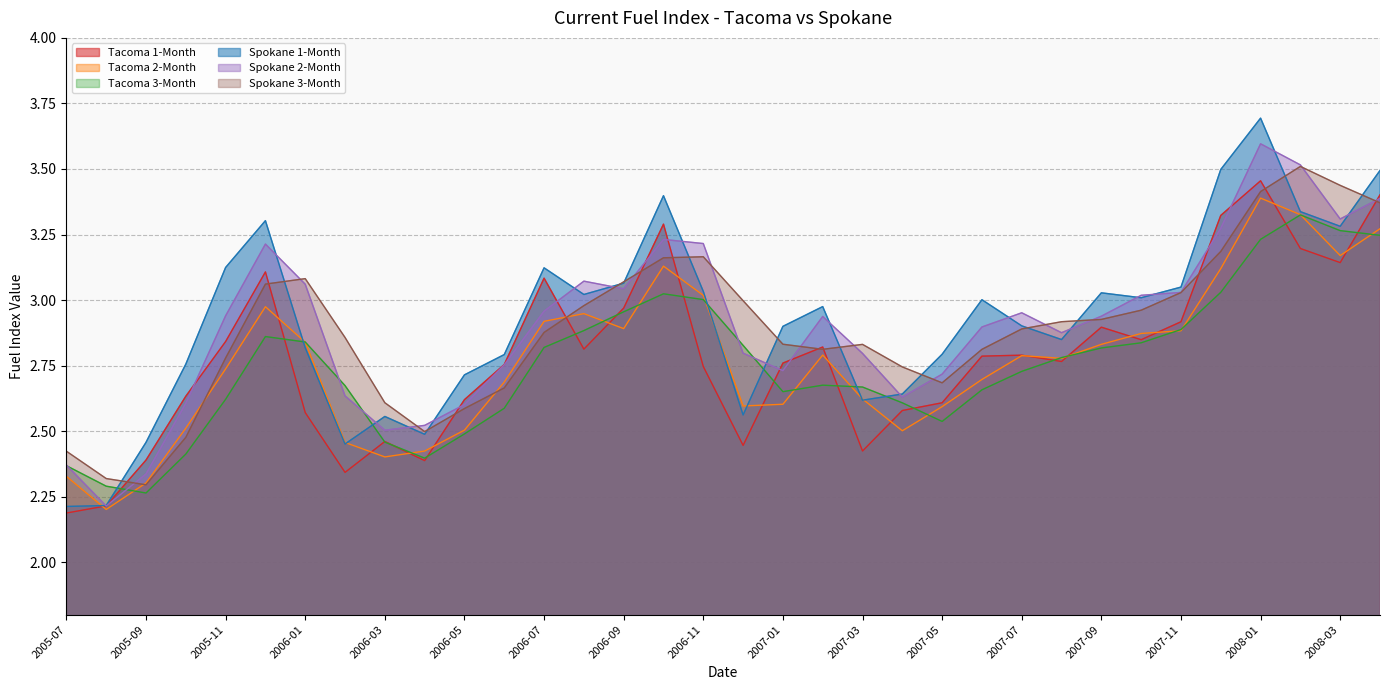

Reading right to left, list all the values displayed in this chart.

Tacoma 1-Month: 2008-04=3.4	2008-03=3.1	2008-02=3.2	2008-01=3.5	2007-12=3.3	2007-11=2.9	2007-10=2.8	2007-09=2.9	2007-08=2.8	2007-07=2.8	2007-06=2.8	2007-05=2.6	2007-04=2.6	2007-03=2.4	2007-02=2.8	2007-01=2.8	2006-12=2.4	2006-11=2.7	2006-10=3.3	2006-09=3.0	2006-08=2.8	2006-07=3.1	2006-06=2.8	2006-05=2.6	2006-04=2.4	2006-03=2.5	2006-02=2.3	2006-01=2.6	2005-12=3.1	2005-11=2.8	2005-10=2.6	2005-09=2.4	2005-08=2.2	2005-07=2.2
Tacoma 2-Month: 2008-04=3.3	2008-03=3.2	2008-02=3.3	2008-01=3.4	2007-12=3.1	2007-11=2.9	2007-10=2.9	2007-09=2.8	2007-08=2.8	2007-07=2.8	2007-06=2.7	2007-05=2.6	2007-04=2.5	2007-03=2.6	2007-02=2.8	2007-01=2.6	2006-12=2.6	2006-11=3.0	2006-10=3.1	2006-09=2.9	2006-08=2.9	2006-07=2.9	2006-06=2.7	2006-05=2.5	2006-04=2.4	2006-03=2.4	2006-02=2.5	2006-01=2.8	2005-12=3.0	2005-11=2.7	2005-10=2.5	2005-09=2.3	2005-08=2.2	2005-07=2.3
Tacoma 3-Month: 2008-04=3.2	2008-03=3.3	2008-02=3.3	2008-01=3.2	2007-12=3.0	2007-11=2.9	2007-10=2.8	2007-09=2.8	2007-08=2.8	2007-07=2.7	2007-06=2.7	2007-05=2.5	2007-04=2.6	2007-03=2.7	2007-02=2.7	2007-01=2.7	2006-12=2.8	2006-11=3.0	2006-10=3.0	2006-09=3.0	2006-08=2.9	2006-07=2.8	2006-06=2.6	2006-05=2.5	2006-04=2.4	2006-03=2.5	2006-02=2.7	2006-01=2.8	2005-12=2.9	2005-11=2.6	2005-10=2.4	2005-09=2.3	2005-08=2.3	2005-07=2.4
Spokane 1-Month: 2008-04=3.5	2008-03=3.3	2008-02=3.3	2008-01=3.7	2007-12=3.5	2007-11=3.0	2007-10=3.0	2007-09=3.0	2007-08=2.8	2007-07=2.9	2007-06=3.0	2007-05=2.8	2007-04=2.6	2007-03=2.6	2007-02=3.0	2007-01=2.9	2006-12=2.6	2006-11=3.0	2006-10=3.4	2006-09=3.1	2006-08=3.0	2006-07=3.1	2006-06=2.8	2006-05=2.7	2006-04=2.5	2006-03=2.6	2006-02=2.5	2006-01=2.8	2005-12=3.3	2005-11=3.1	2005-10=2.8	2005-09=2.5	2005-08=2.2	2005-07=2.2
Spokane 2-Month: 2008-04=3.4	2008-03=3.3	2008-02=3.5	2008-01=3.6	2007-12=3.3	2007-11=3.0	2007-10=3.0	2007-09=2.9	2007-08=2.9	2007-07=3.0	2007-06=2.9	2007-05=2.7	2007-04=2.6	2007-03=2.8	2007-02=2.9	2007-01=2.7	2006-12=2.8	2006-11=3.2	2006-10=3.2	2006-09=3.0	2006-08=3.1	2006-07=3.0	2006-06=2.8	2006-05=2.6	2006-04=2.5	2006-03=2.5	2006-02=2.6	2006-01=3.1	2005-12=3.2	2005-11=2.9	2005-10=2.6	2005-09=2.3	2005-08=2.2	2005-07=2.4
Spokane 3-Month: 2008-04=3.4	2008-03=3.4	2008-02=3.5	2008-01=3.4	2007-12=3.2	2007-11=3.0	2007-10=3.0	2007-09=2.9	2007-08=2.9	2007-07=2.9	2007-06=2.8	2007-05=2.7	2007-04=2.7	2007-03=2.8	2007-02=2.8	2007-01=2.8	2006-12=3.0	2006-11=3.2	2006-10=3.2	2006-09=3.1	2006-08=3.0	2006-07=2.9	2006-06=2.7	2006-05=2.6	2006-04=2.5	2006-03=2.6	2006-02=2.9	2006-01=3.1	2005-12=3.1	2005-11=2.8	2005-10=2.5	2005-09=2.3	2005-08=2.3	2005-07=2.4